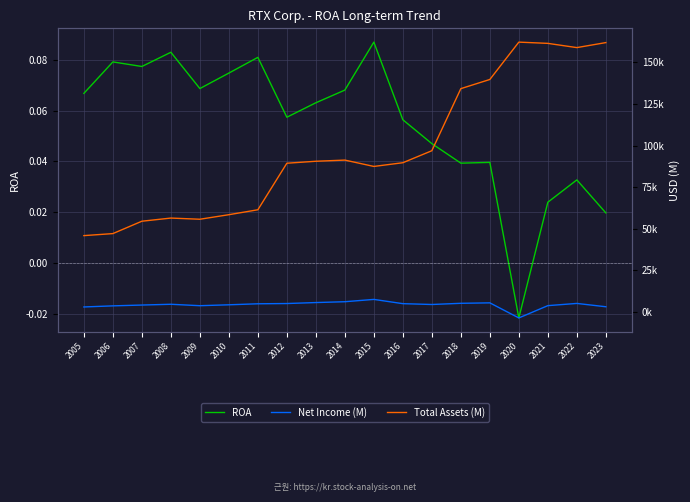

How many data points in ROA are less than 0?

1